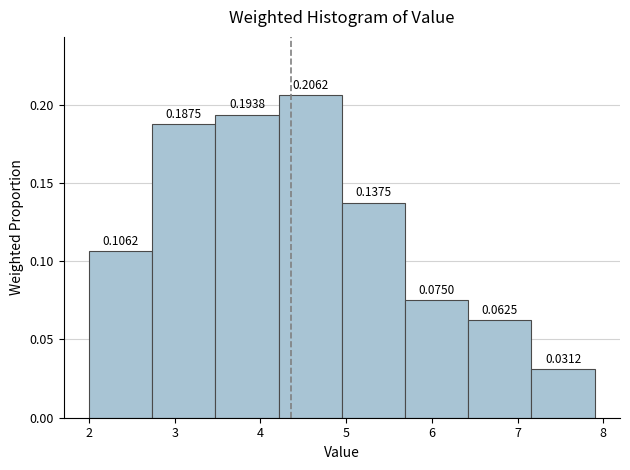

Reading left to right, transcribe this chart: for each bar, give the range it covers on the x-axis and its height. The bar edges are not printed on the chart, so give them approximately, as read against the axis.

2.0 to 2.7: 0.1062
2.7 to 3.5: 0.1875
3.5 to 4.2: 0.1938
4.2 to 5.0: 0.2062
5.0 to 5.7: 0.1375
5.7 to 6.4: 0.0750
6.4 to 7.2: 0.0625
7.2 to 7.9: 0.0312